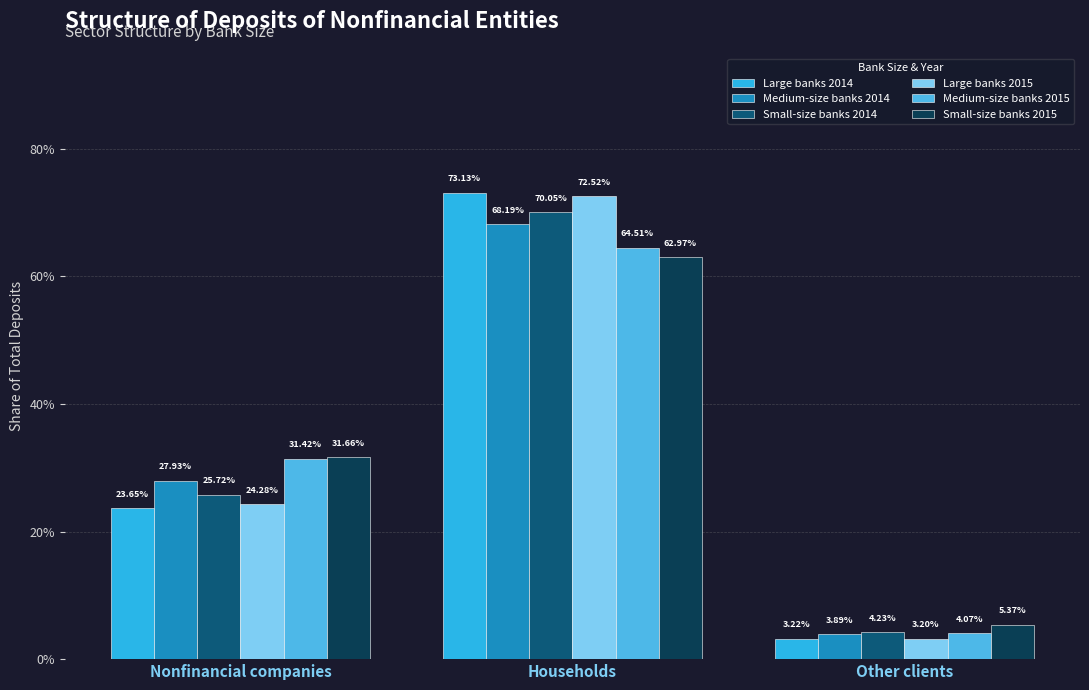

Rank the series by their maximum value, from lowest to highest.

Small-size banks 2015, Medium-size banks 2015, Medium-size banks 2014, Small-size banks 2014, Large banks 2015, Large banks 2014